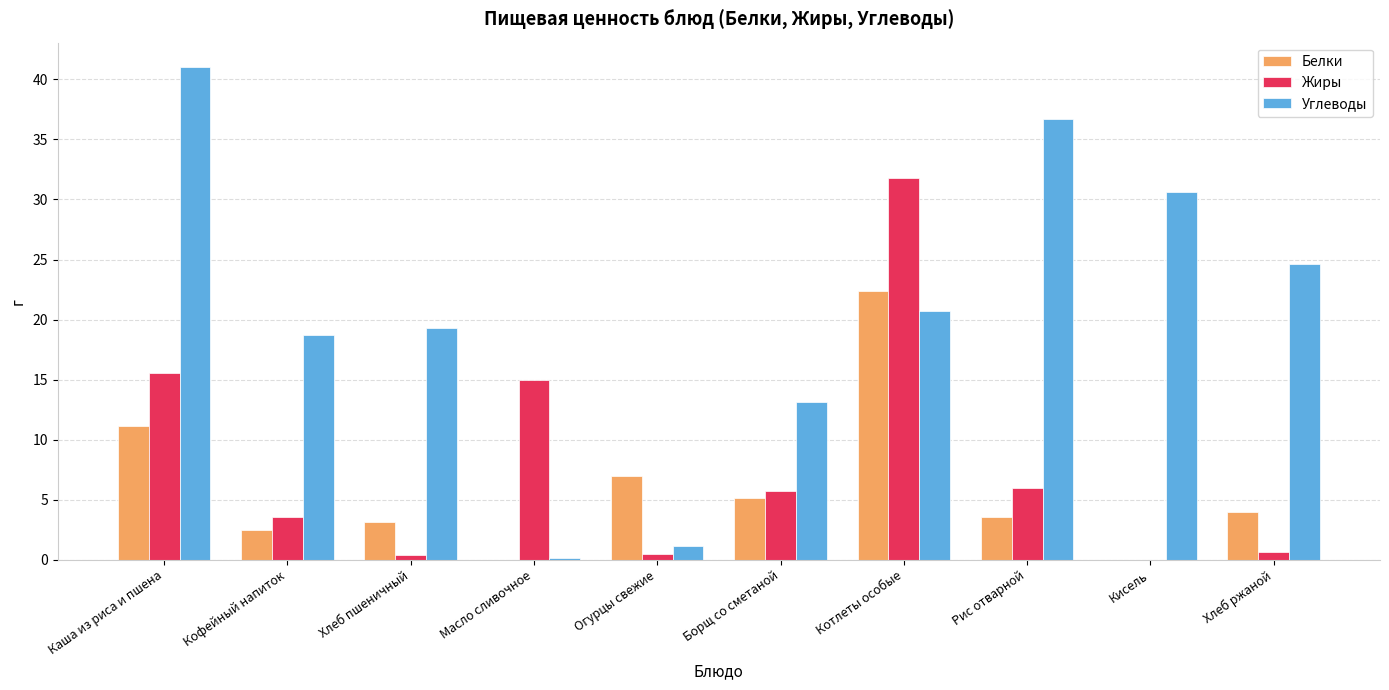

Which category has the highest value in the Углеводы series?

Каша из риса и пшена